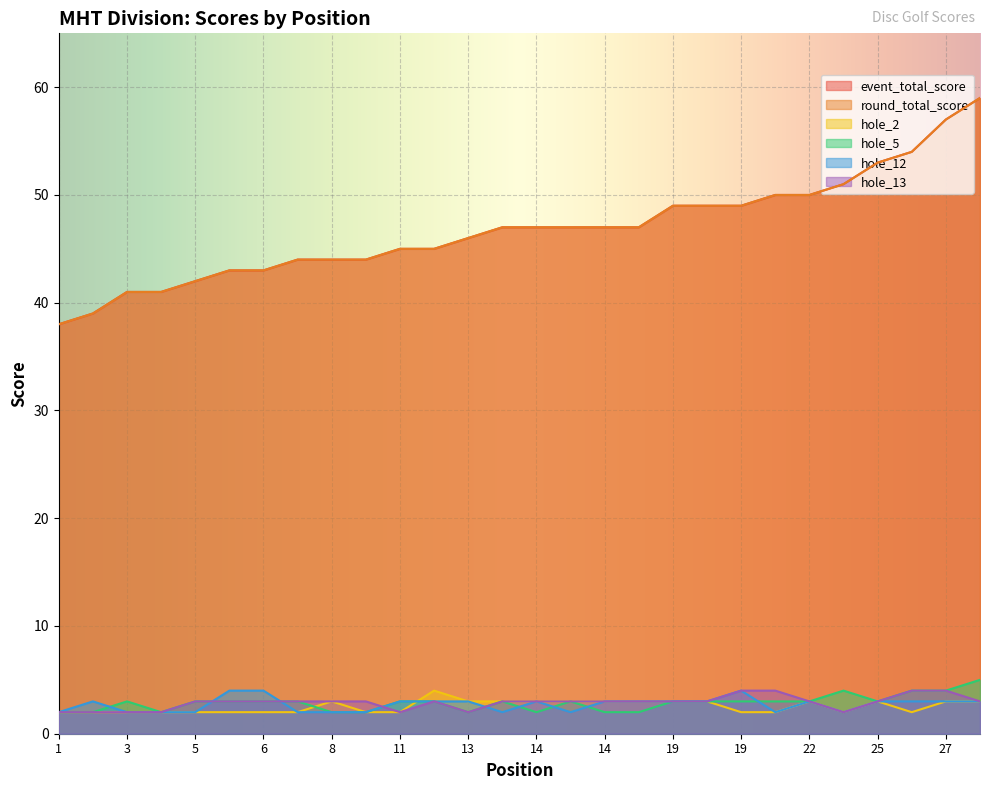

What is the value of the hole_13 point at the 27th from the left?

4